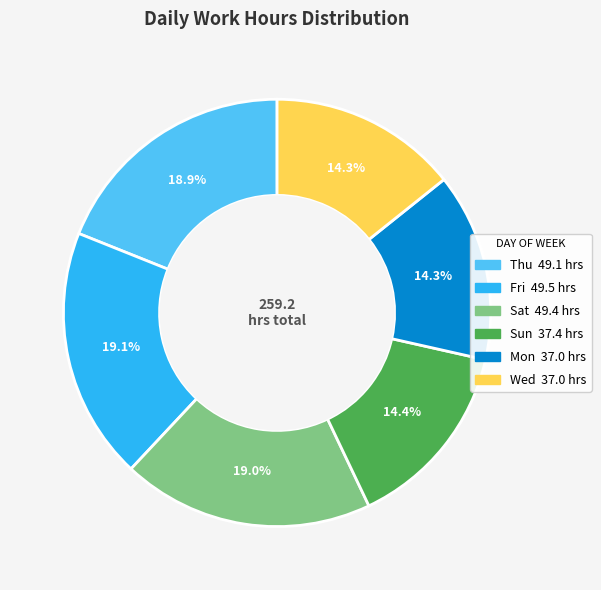

Is there a majority slice in this chart?

No